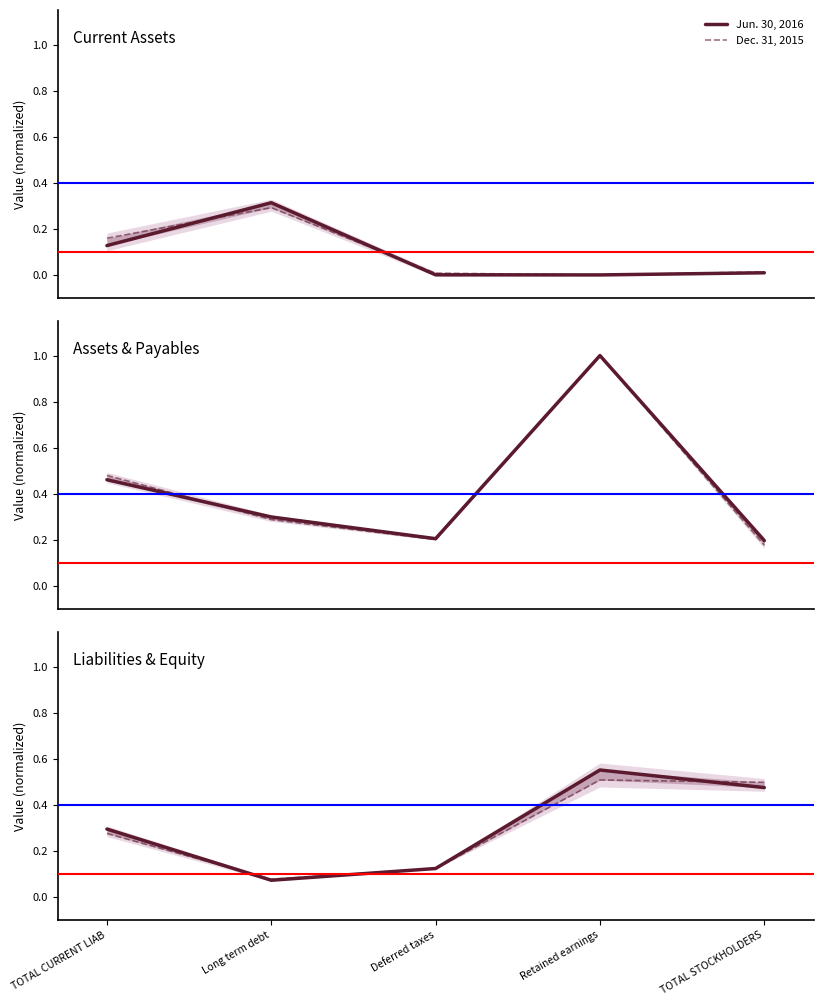

At TOTAL CURRENT LIAB, list the series in order from smallest to largest.

Dec. 31, 2015, Jun. 30, 2016